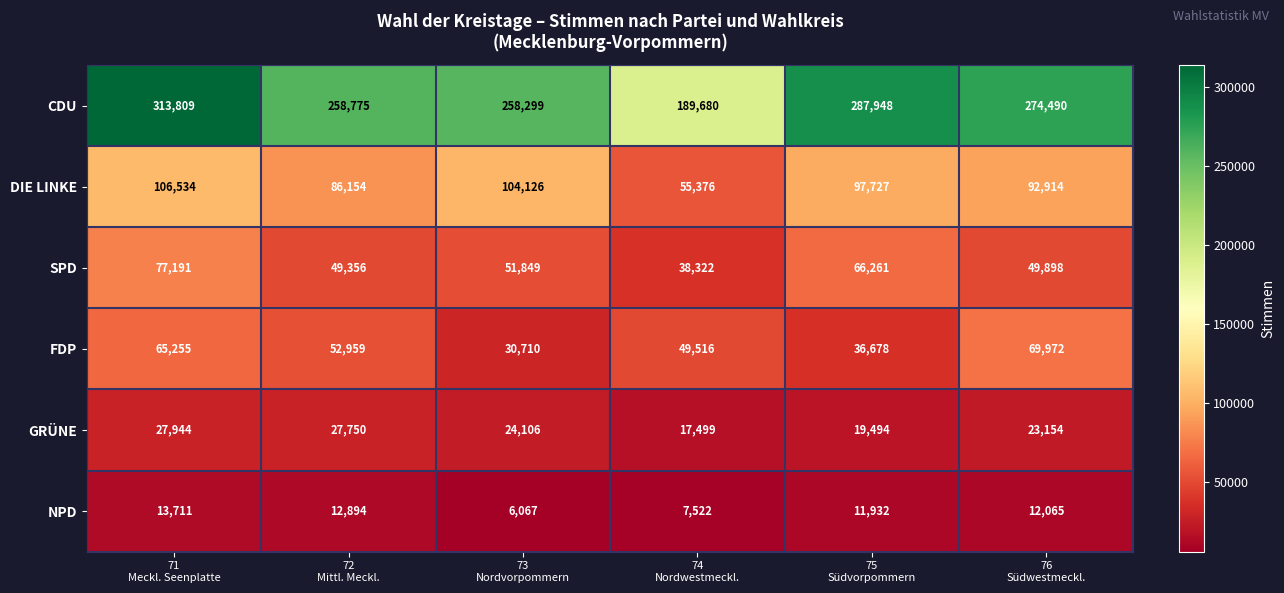

What is the difference between the maximum and minimum values in the SPD series?

38869